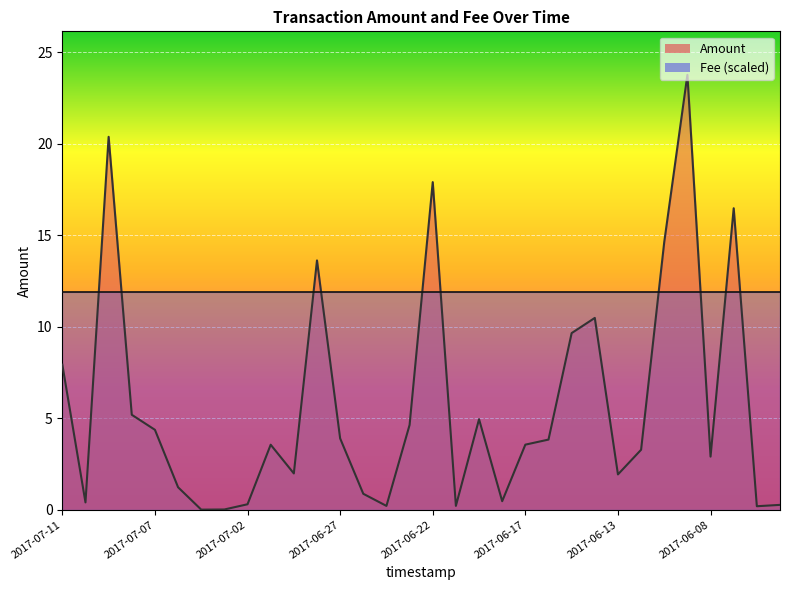

What is the change in value from 2017-07-03 to 2017-06-13?

+1.9